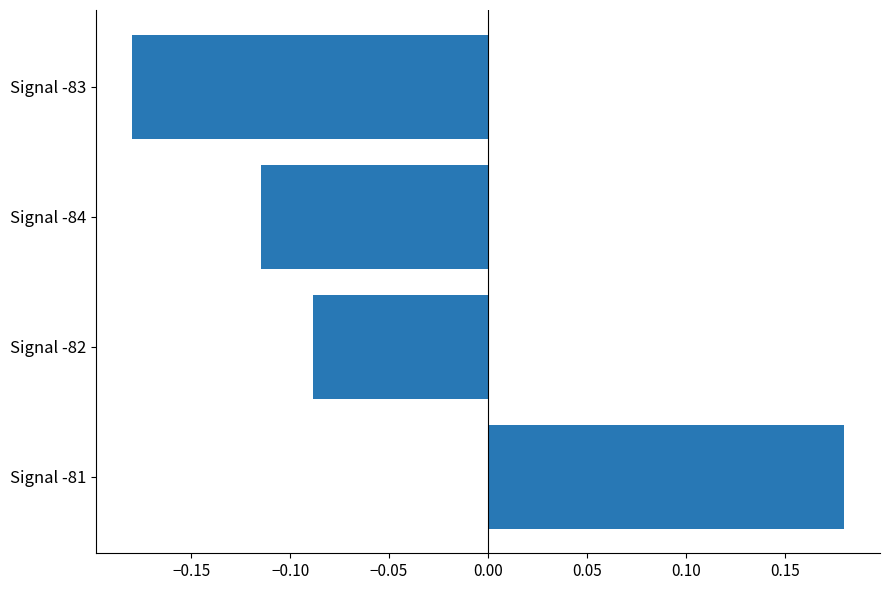

At which category does the chart reach its peak across all series?

Signal -81